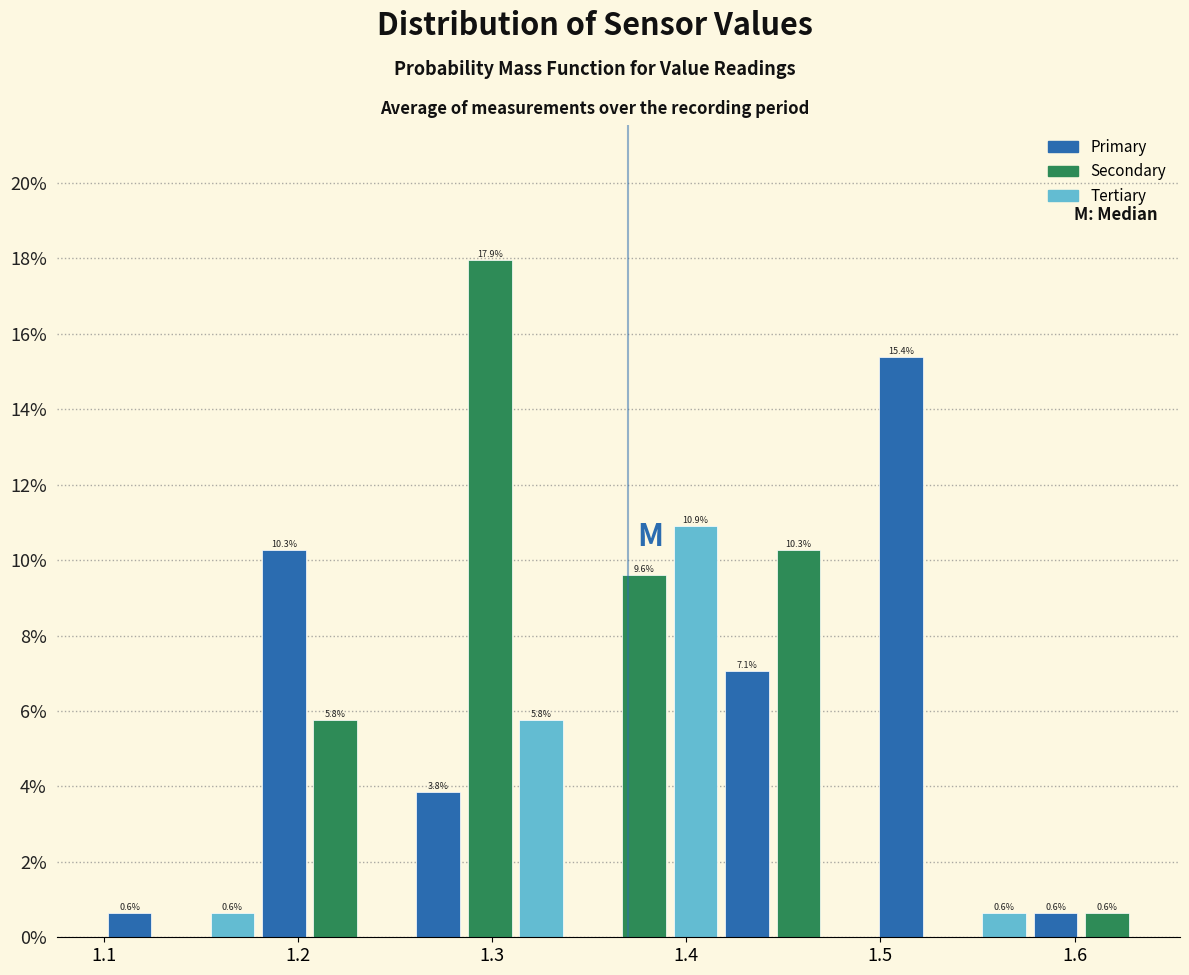

Read against the x-axis, roughly where is the centre of the tallest bar?

1.30